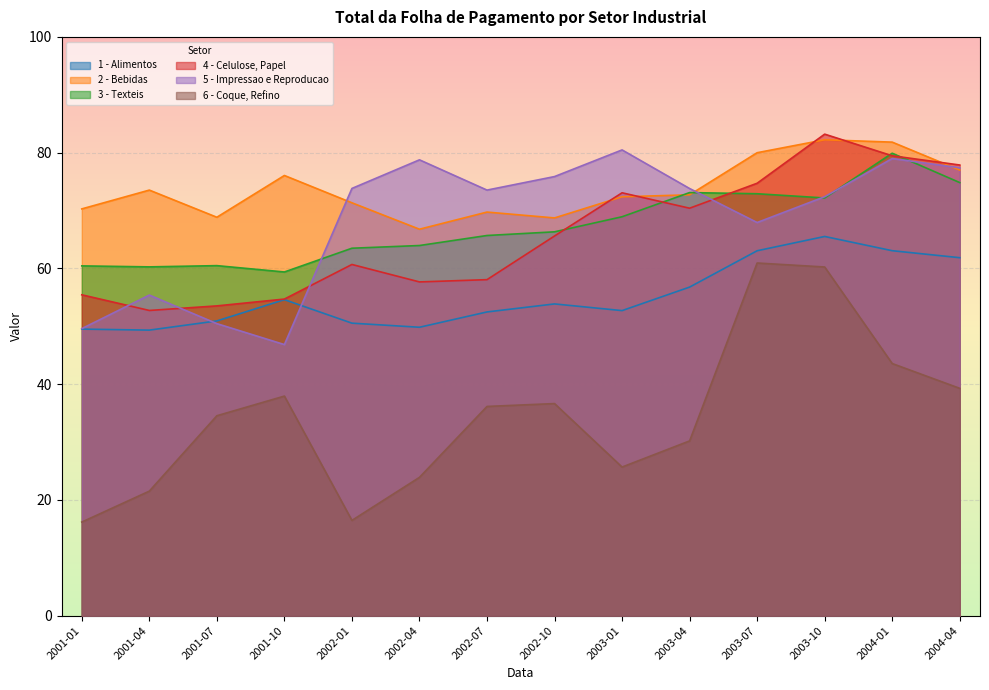

How many values in the 4 - Celulose, Papel series exceed 65?

7